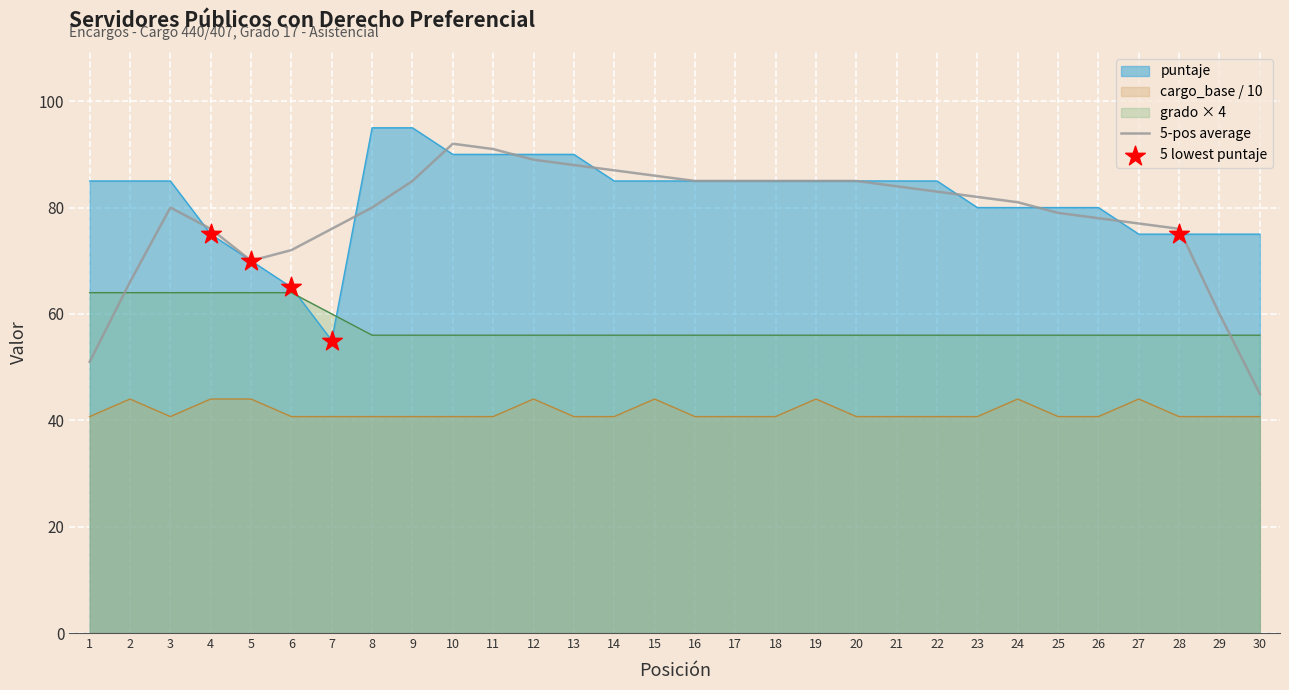

Which series reaches the maximum Y coordinate?

puntaje